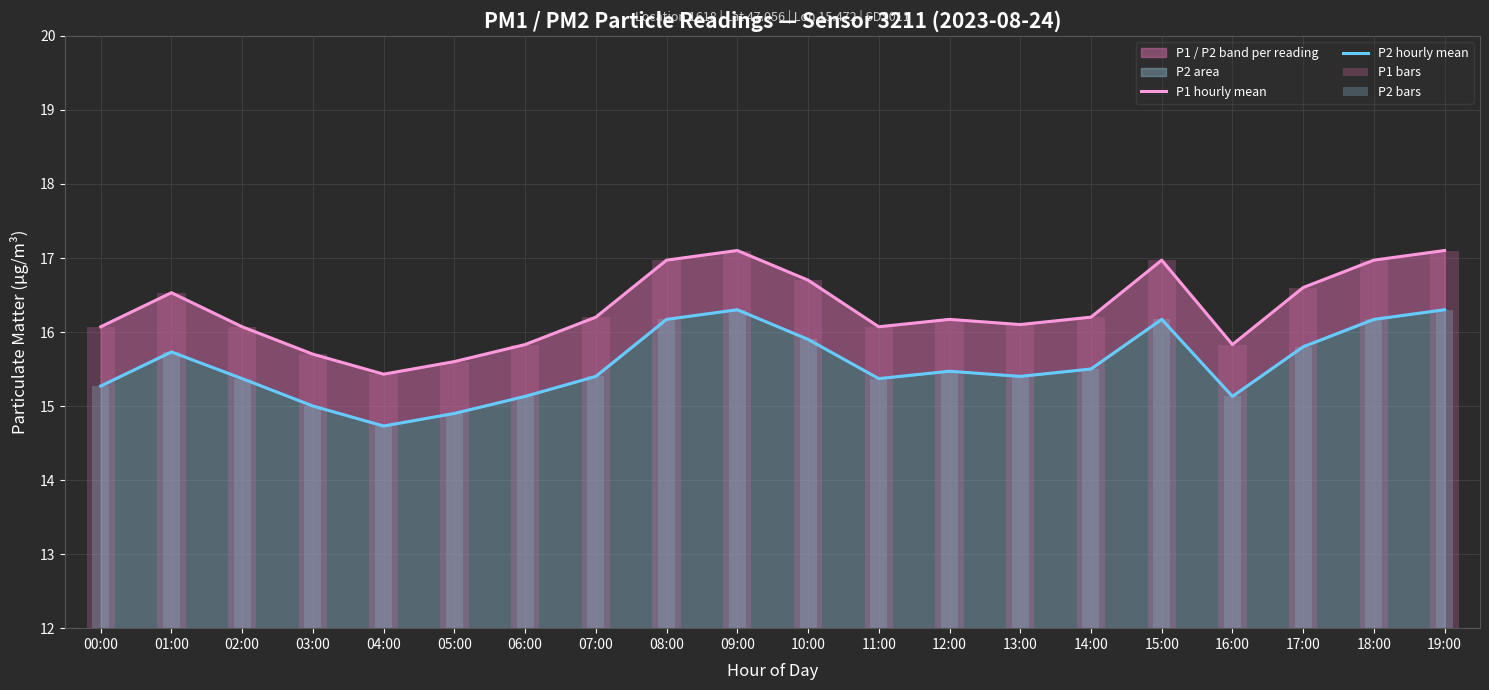

True or false: P2 hourly mean has a value of 15.3 at 00:00.

True